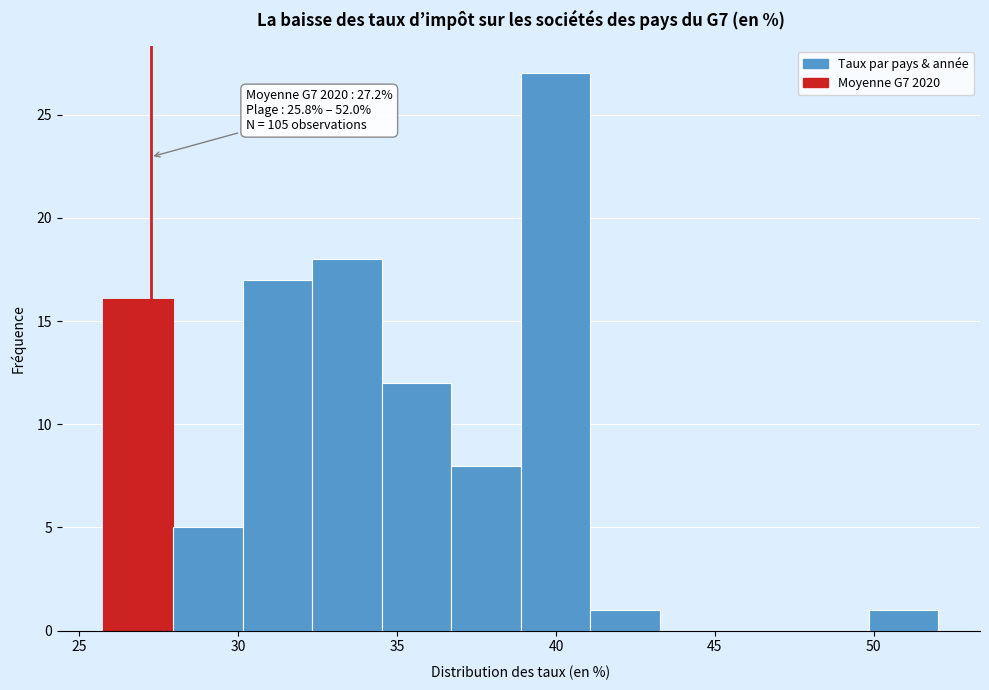

Which range on the x-axis has the tallest bar?

39.0 to 41.0